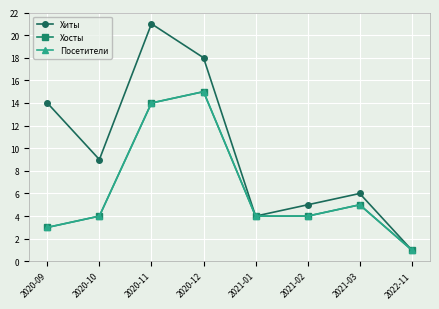

Does the chart have visible grid lines?

Yes